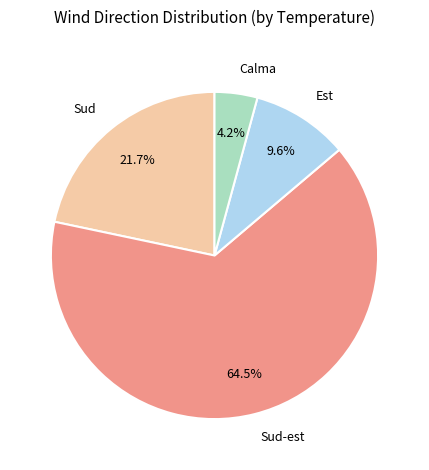

Between Sud and Sud-est, which is larger?

Sud-est